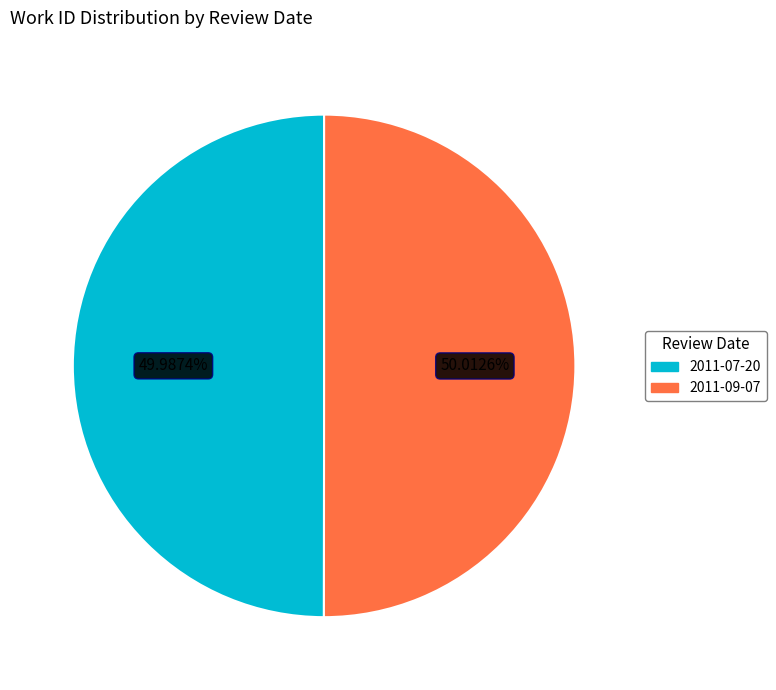

What is the total percentage of 2011-09-07 and 2011-07-20?

100.0%